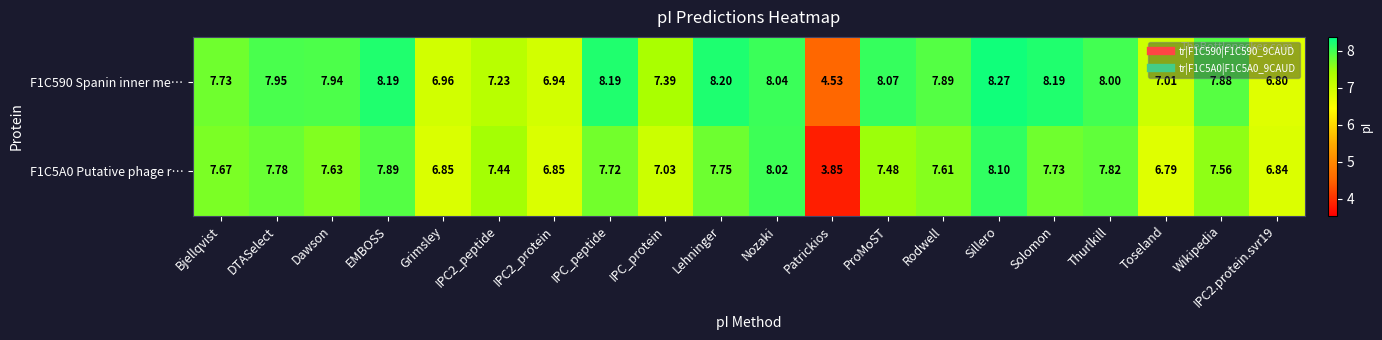

Is the value of F1C590 Spanin inner me… at Nozaki greater than the value of F1C5A0 Putative phage r… at Solomon?

Yes